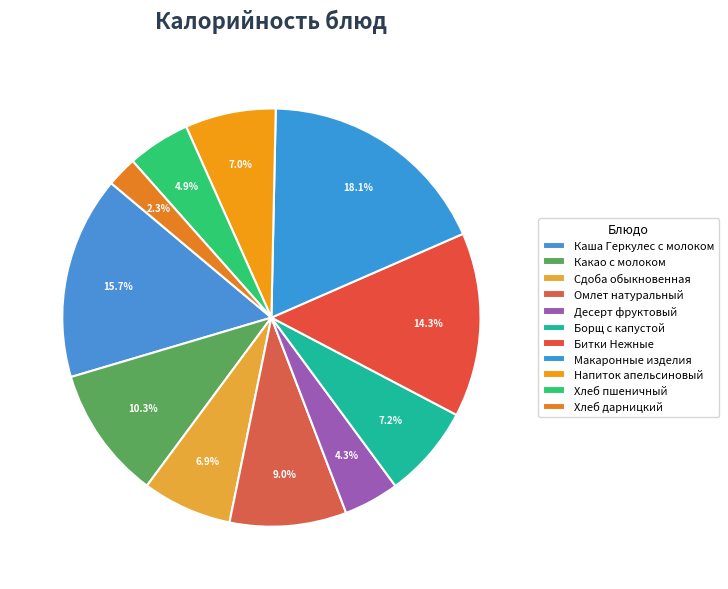

How many slices are in this pie chart?

11